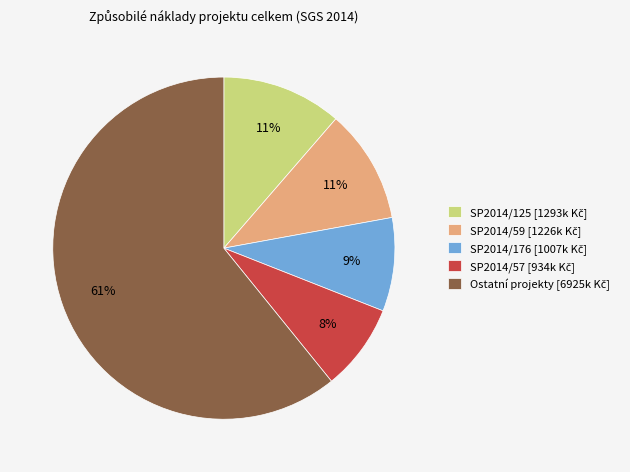

Does any single category account for the majority?

Yes